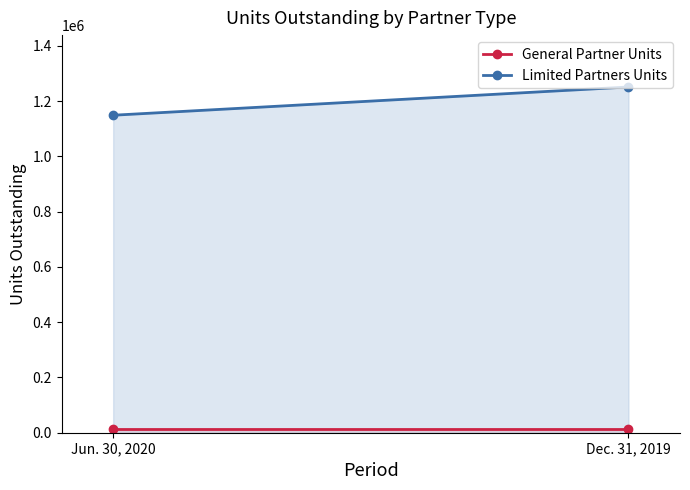

Where does the Limited Partners Units series first go above 1251286?

Dec. 31, 2019